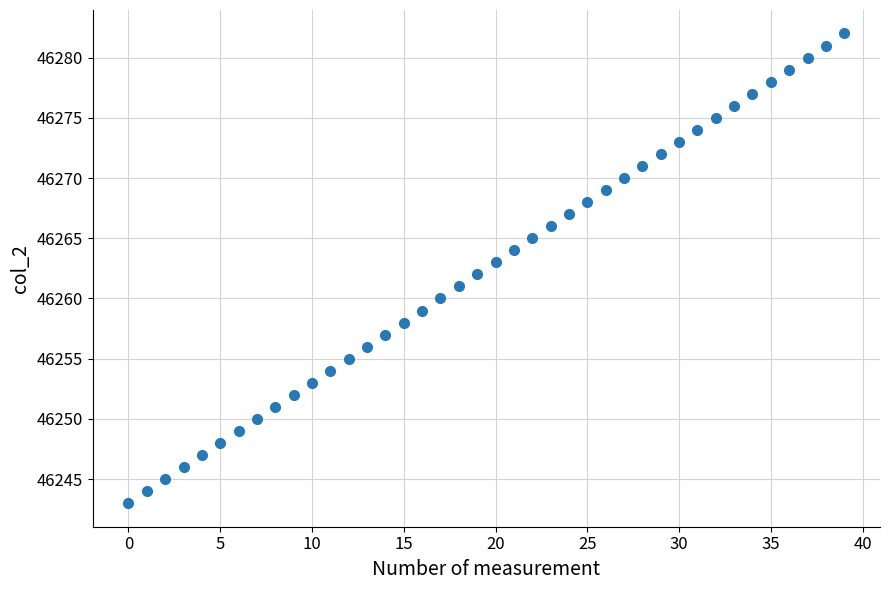

What is the range of Y values (max minus min)?

39